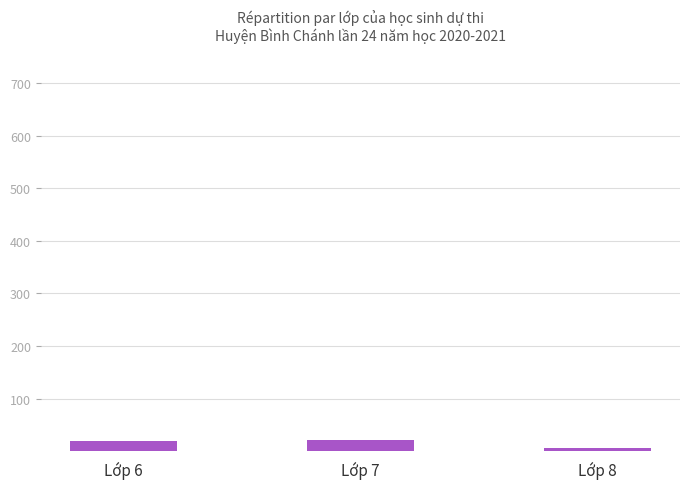

What is the difference between the second highest and minimum values?

13